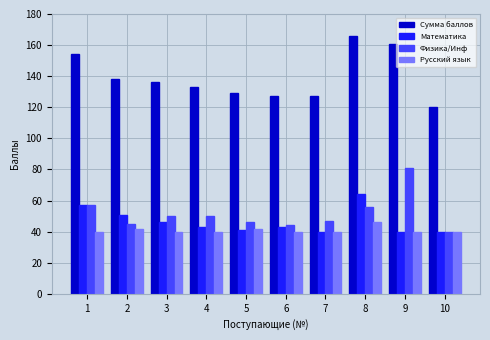

The value of Сумма баллов at 2 is 138. True or false?

True